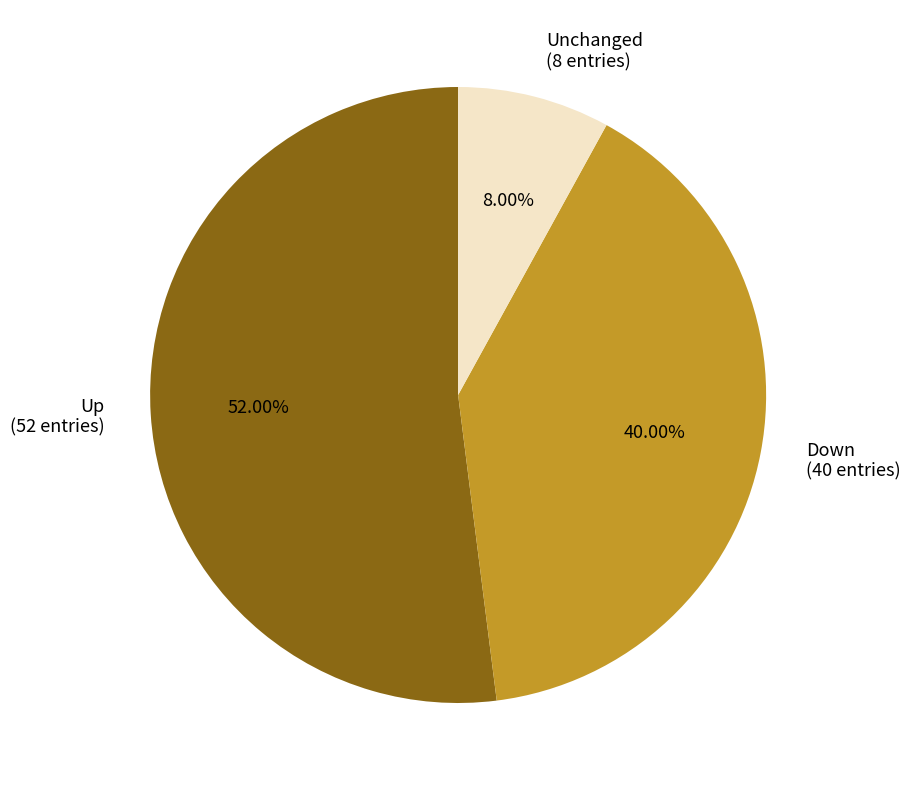

Which has a higher value, Up (52 entries) or Down (40 entries)?

Up (52 entries)